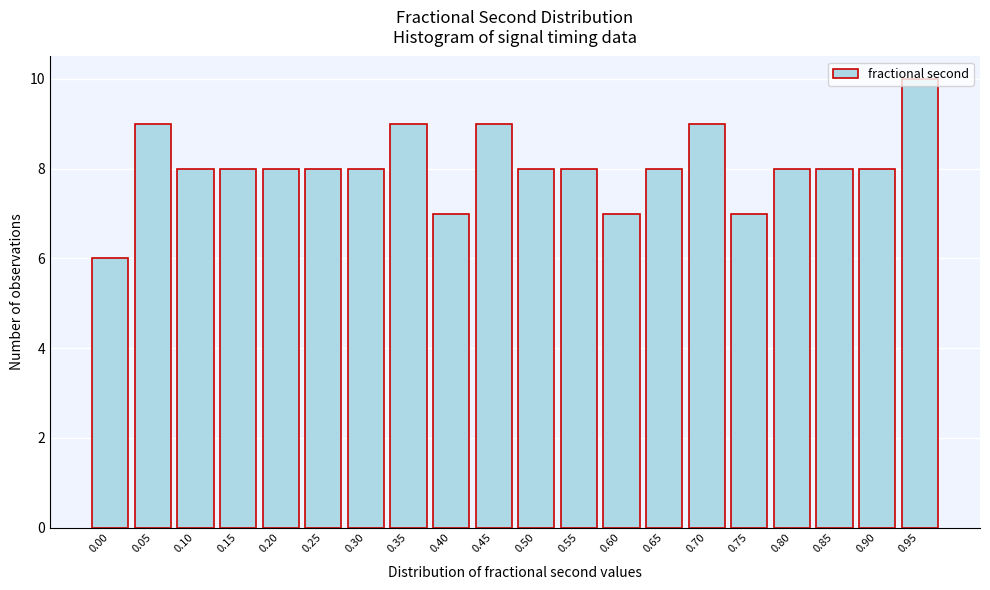

Read the value at 0.65.

8